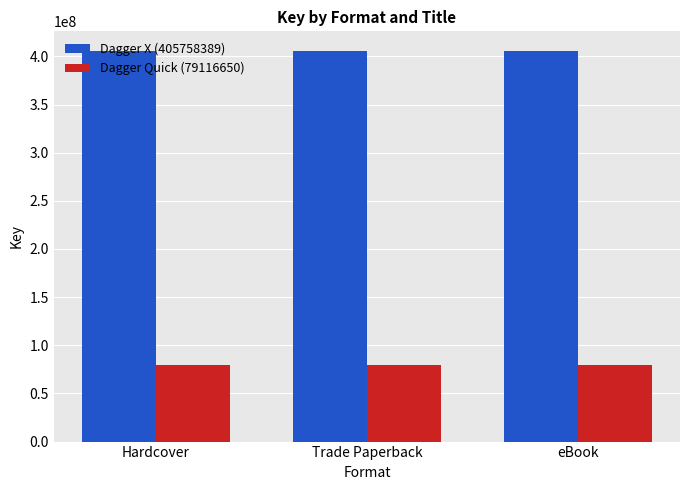

What is the lowest value of the Dagger Quick (79116650) series?

79116650